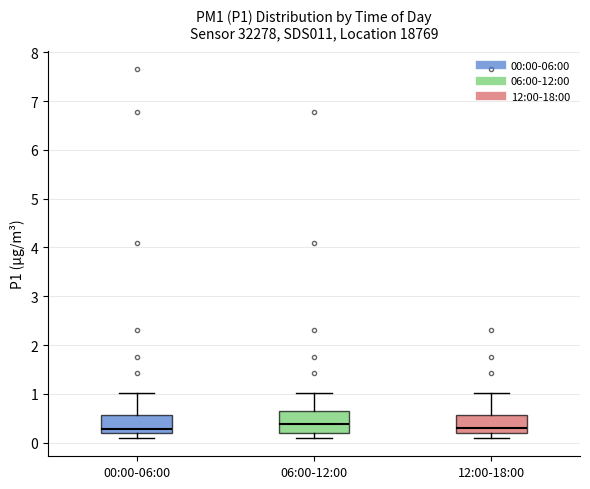

Reading left to right, transcribe this box plot: for each box, give where its median line is, the range the box spans, and where its two whiskers end, as read against the y-axis. The values are not printed on the chart, so give them approximately, as read against the axis.

00:00-06:00: median 0.3, box 0.2 to 0.6, whiskers 0.1 to 1.0
06:00-12:00: median 0.4, box 0.2 to 0.7, whiskers 0.1 to 1.0
12:00-18:00: median 0.3, box 0.2 to 0.6, whiskers 0.1 to 1.0